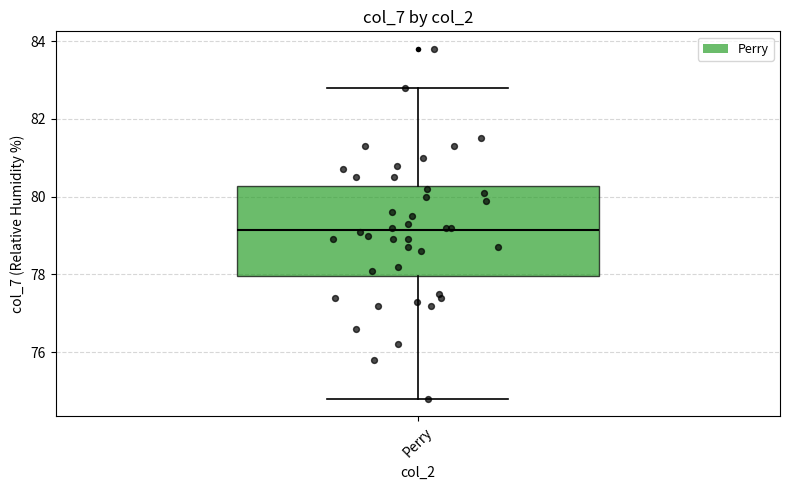

Read this box plot against the y-axis: the position of the median line, the range covered by the box, and the ends of both whiskers. The values are not printed on the chart, so give them approximately, as read against the axis.

median 79.2, box 78.0 to 80.2, whiskers 74.8 to 82.8